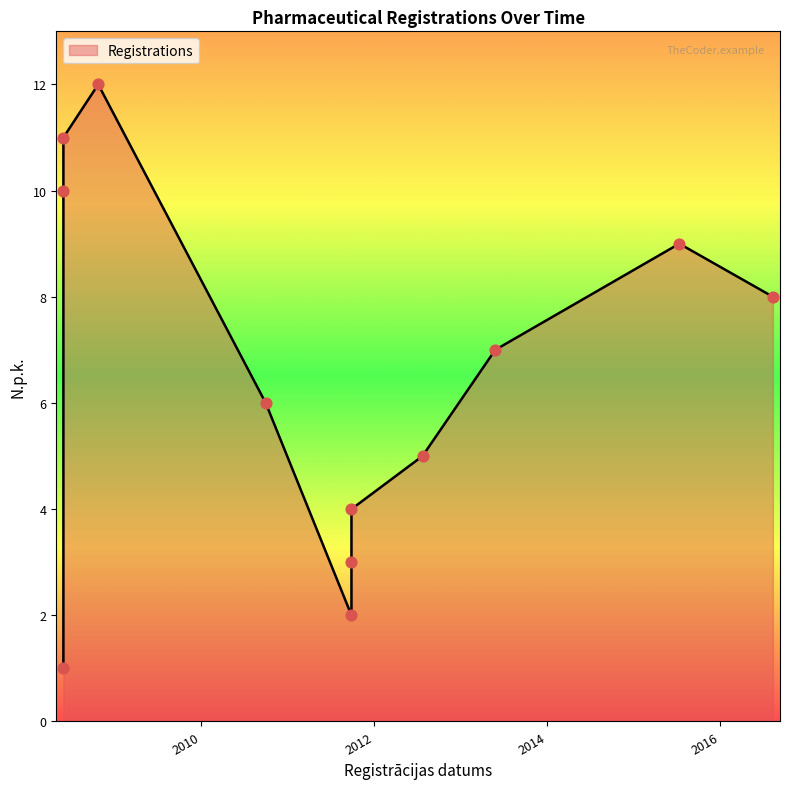

Between 01.10.2010 and 24.07.2012, which is larger?

01.10.2010